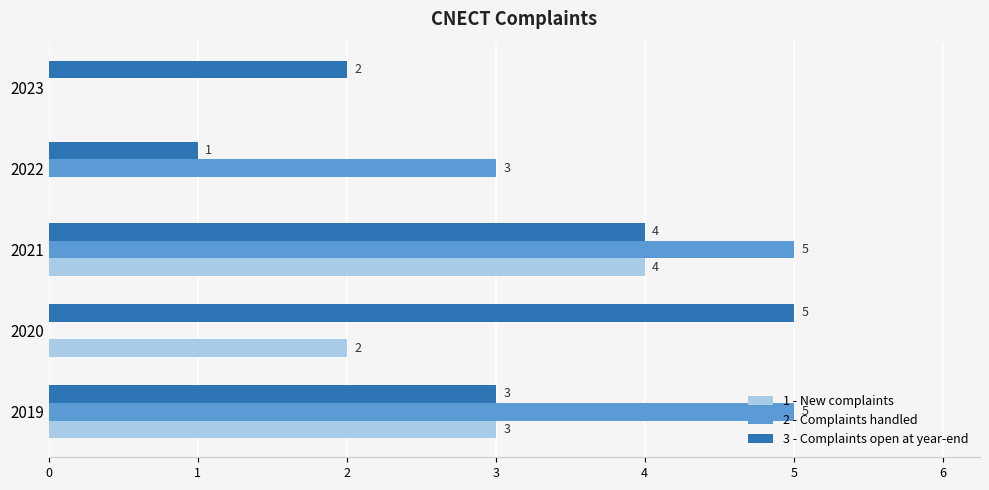

True or false: 3 - Complaints open at year-end has a value of 2 at 2023.

True